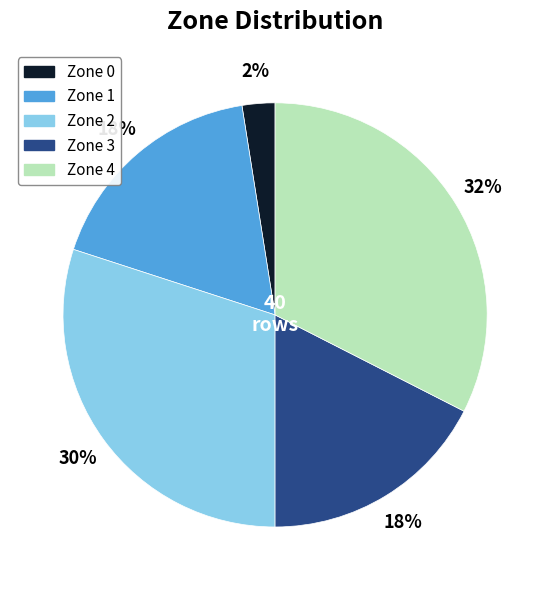

Do Zone 3 and Zone 2 together represent more than half of the pie?

No